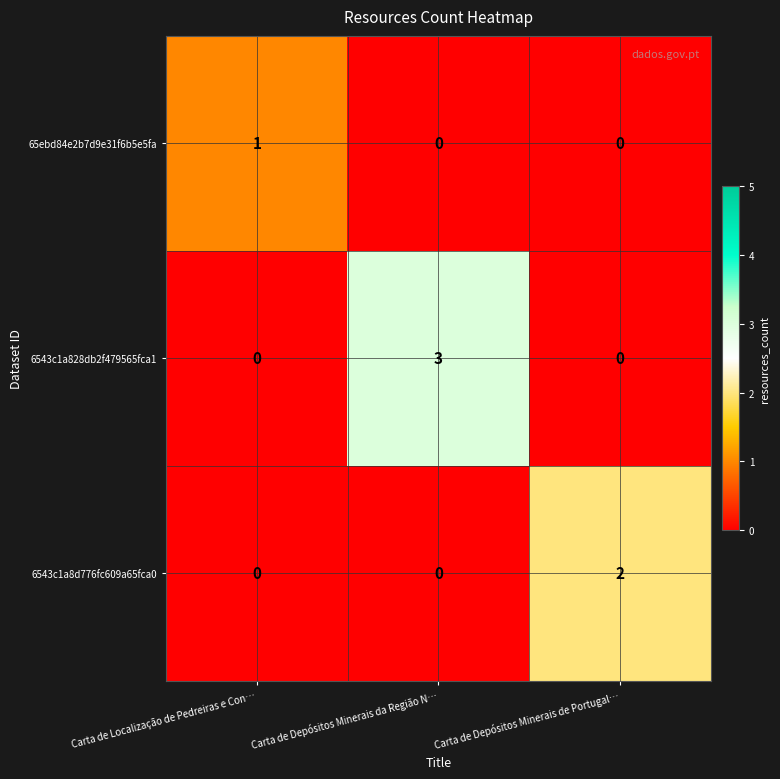

At which category is the sum across all series the highest?

Carta de Depósitos Minerais da Região N…